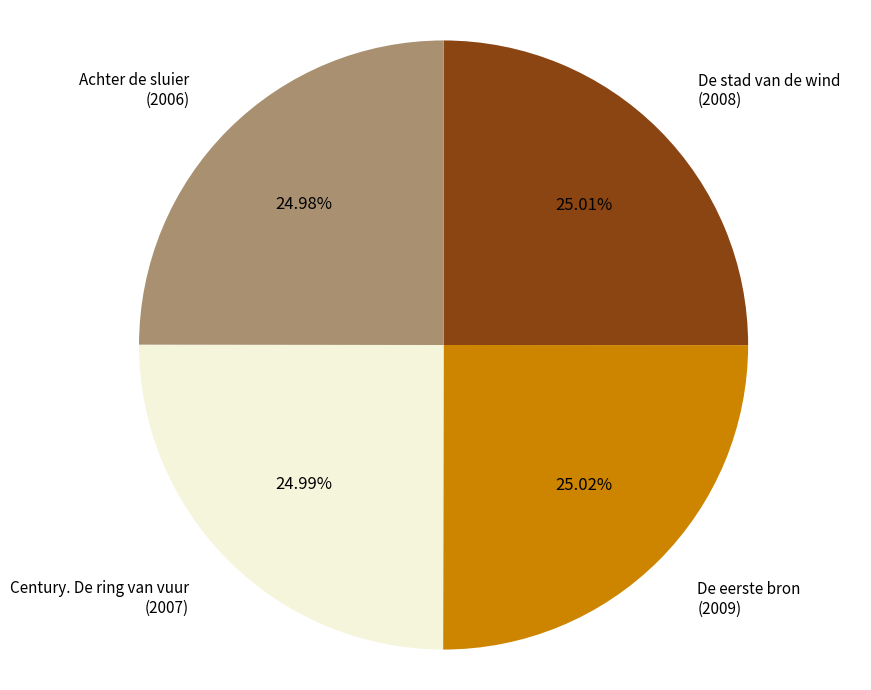

The De eerste bron slice represents 25% of the pie. True or false?

True